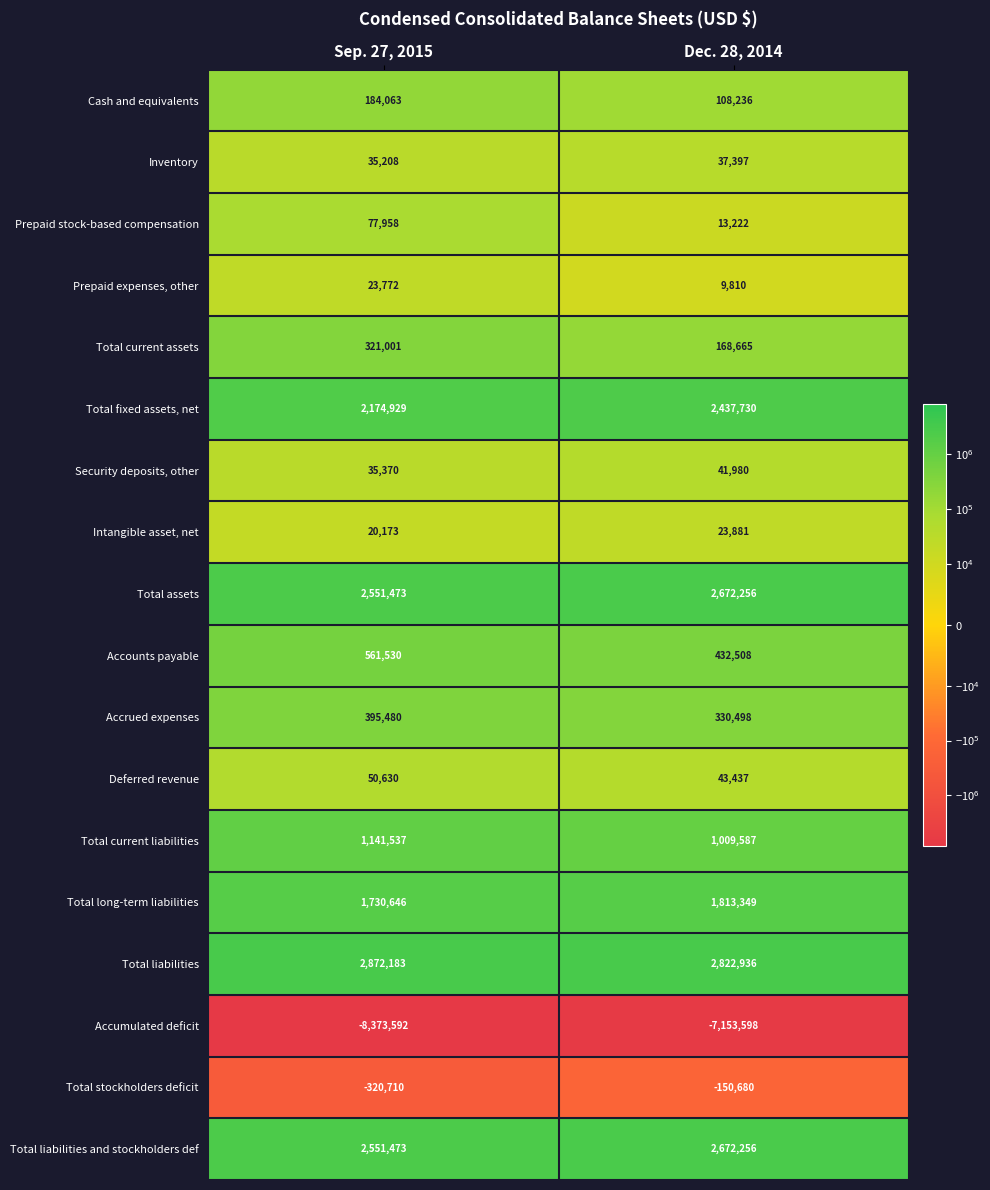

What is the minimum value shown in the chart?

-8373592